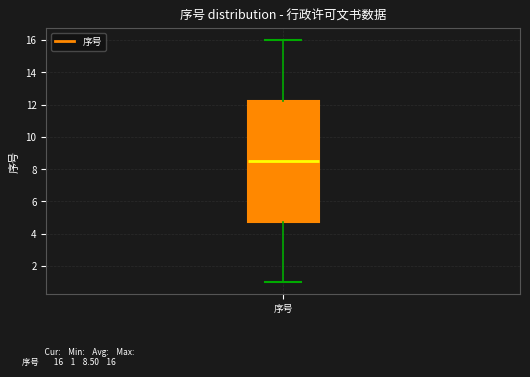

Transcribe this box plot: give where the median line is, the range the box spans, and where the two whiskers end, as read against the y-axis. The values are not printed on the chart, so give them approximately, as read against the axis.

median 8.6, box 4.8 to 12.2, whiskers 1.0 to 16.0